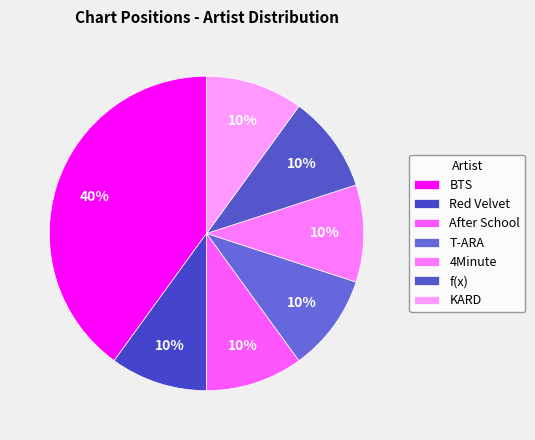

To the nearest percent, what is the average slice percentage?

14%